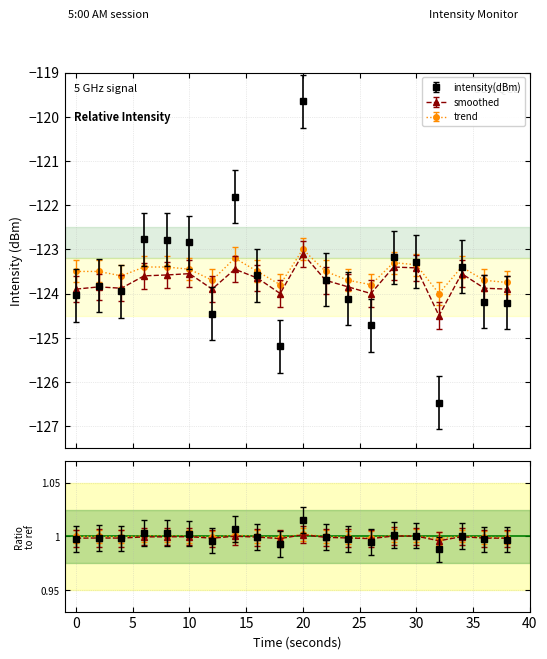

True or false: smoothed has more than 0 interior local peaks.

True